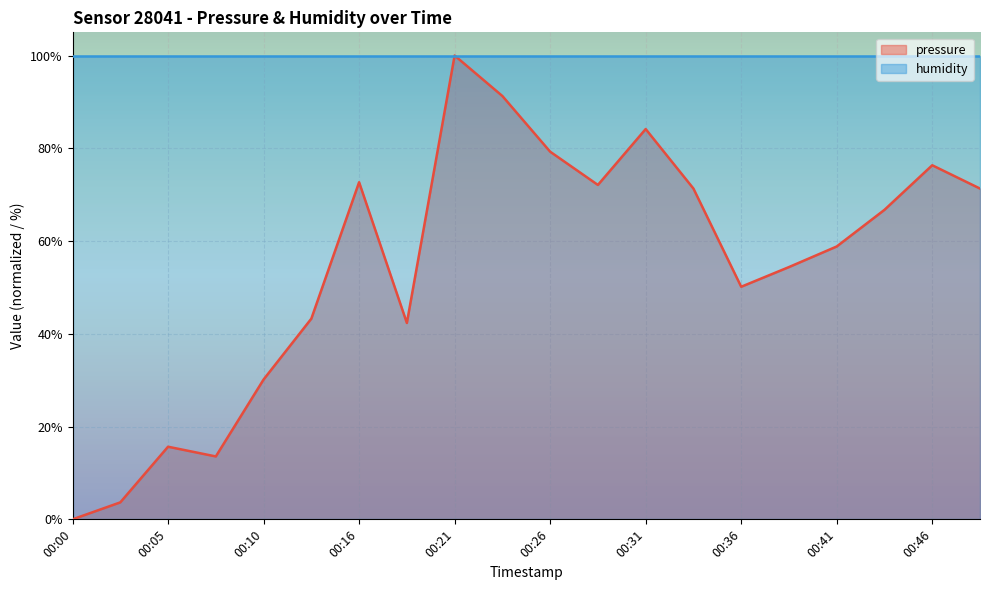

List the labels in order of value, smallest first.

00:00, 00:03, 00:08, 00:05, 00:10, 00:18, 00:13, 00:36, 00:38, 00:41, 00:43, 00:33, 00:48, 00:28, 00:16, 00:46, 00:26, 00:31, 00:23, 00:21